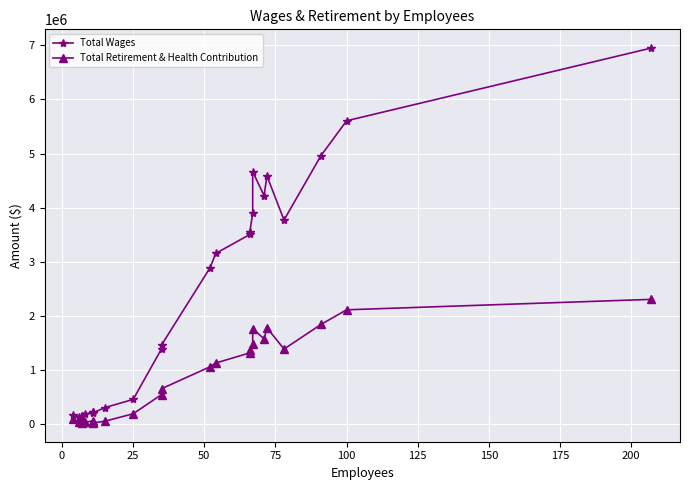

How many data points in Total Retirement & Health Contribution are less than 1062733?

12